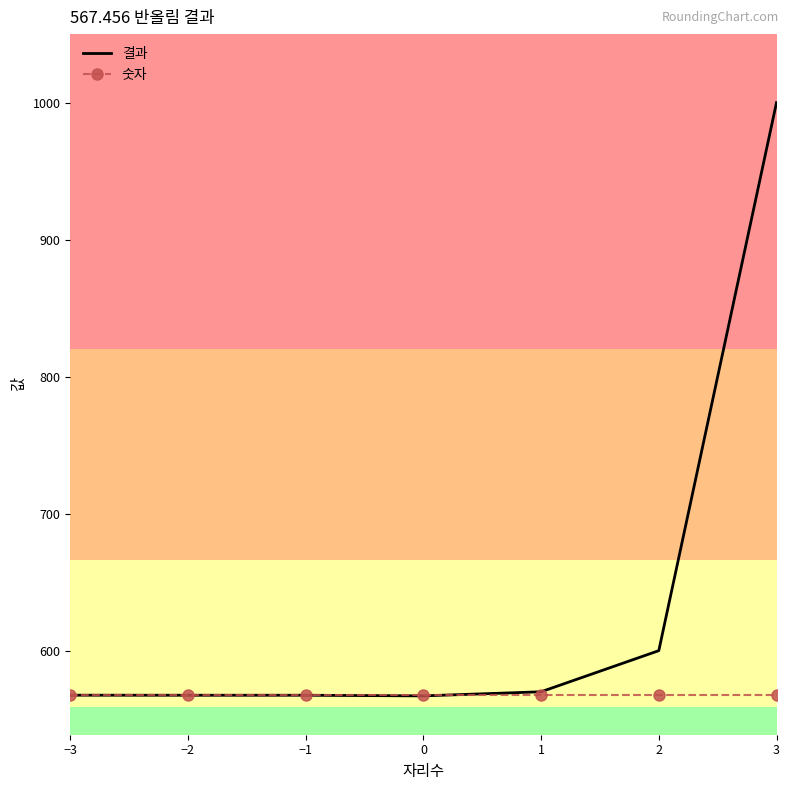

What is the sum of the 결과 values at 0 and 2?

1167.0